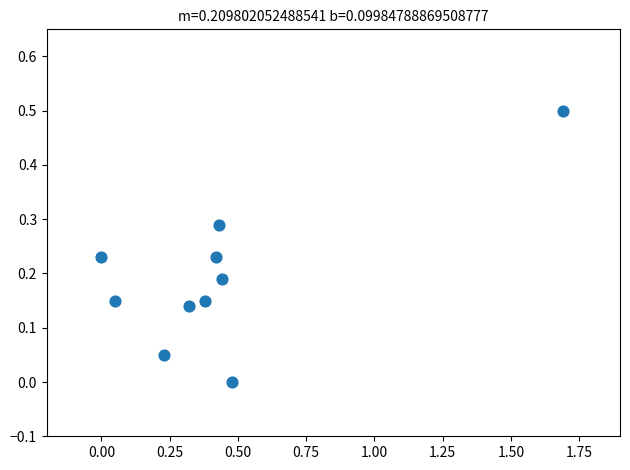

What is the range of Y values (max minus min)?

0.5